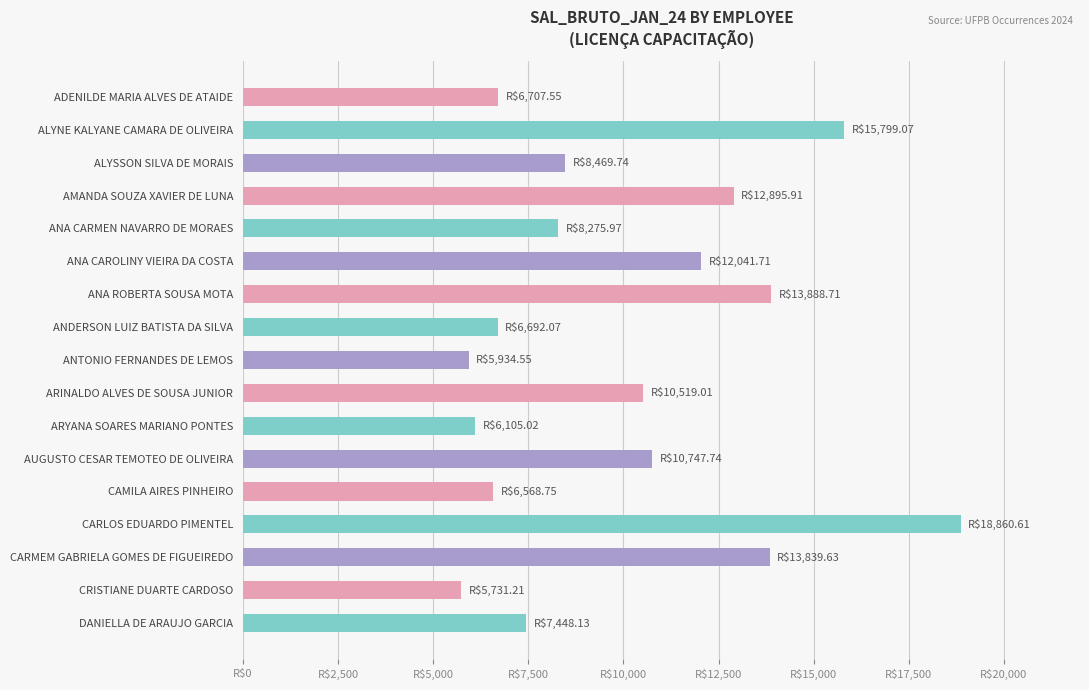

At which category does the chart reach its peak across all series?

CARLOS EDUARDO PIMENTEL